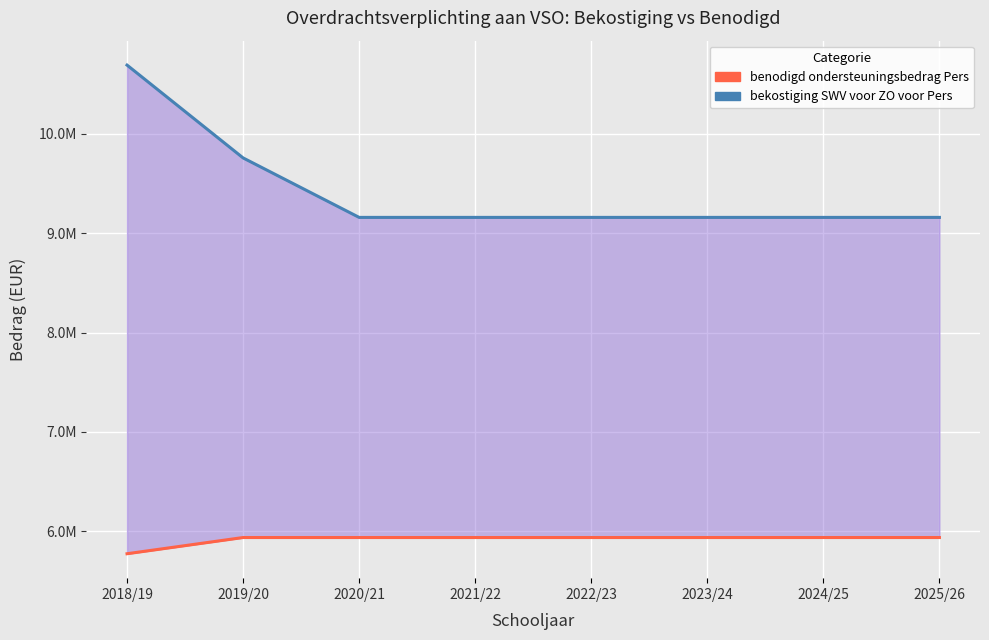

What position from the right is 2019/20?

7